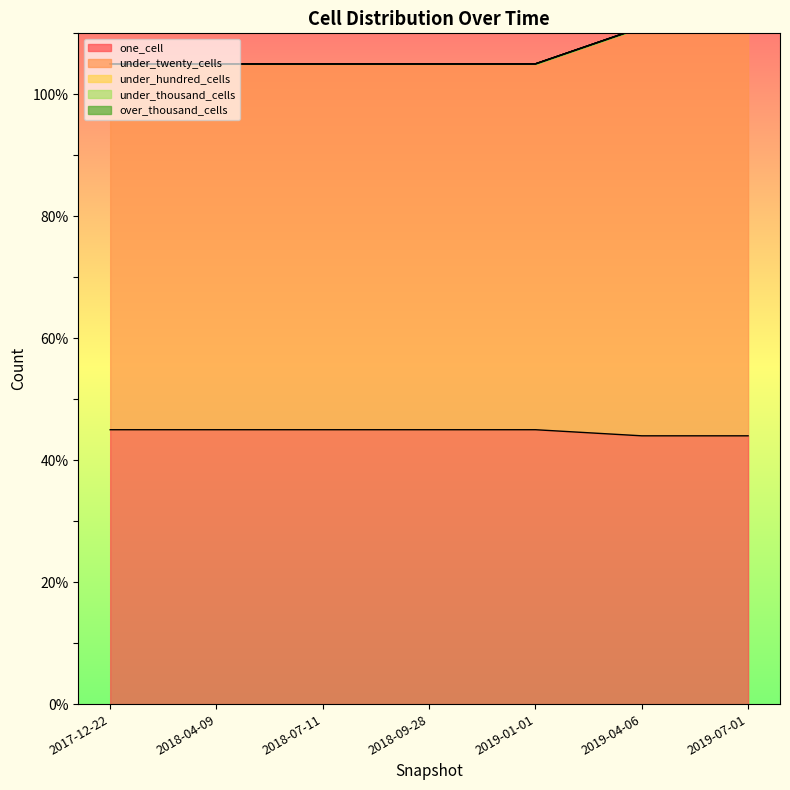

True or false: under_hundred_cells has more than 2 interior local peaks.

False